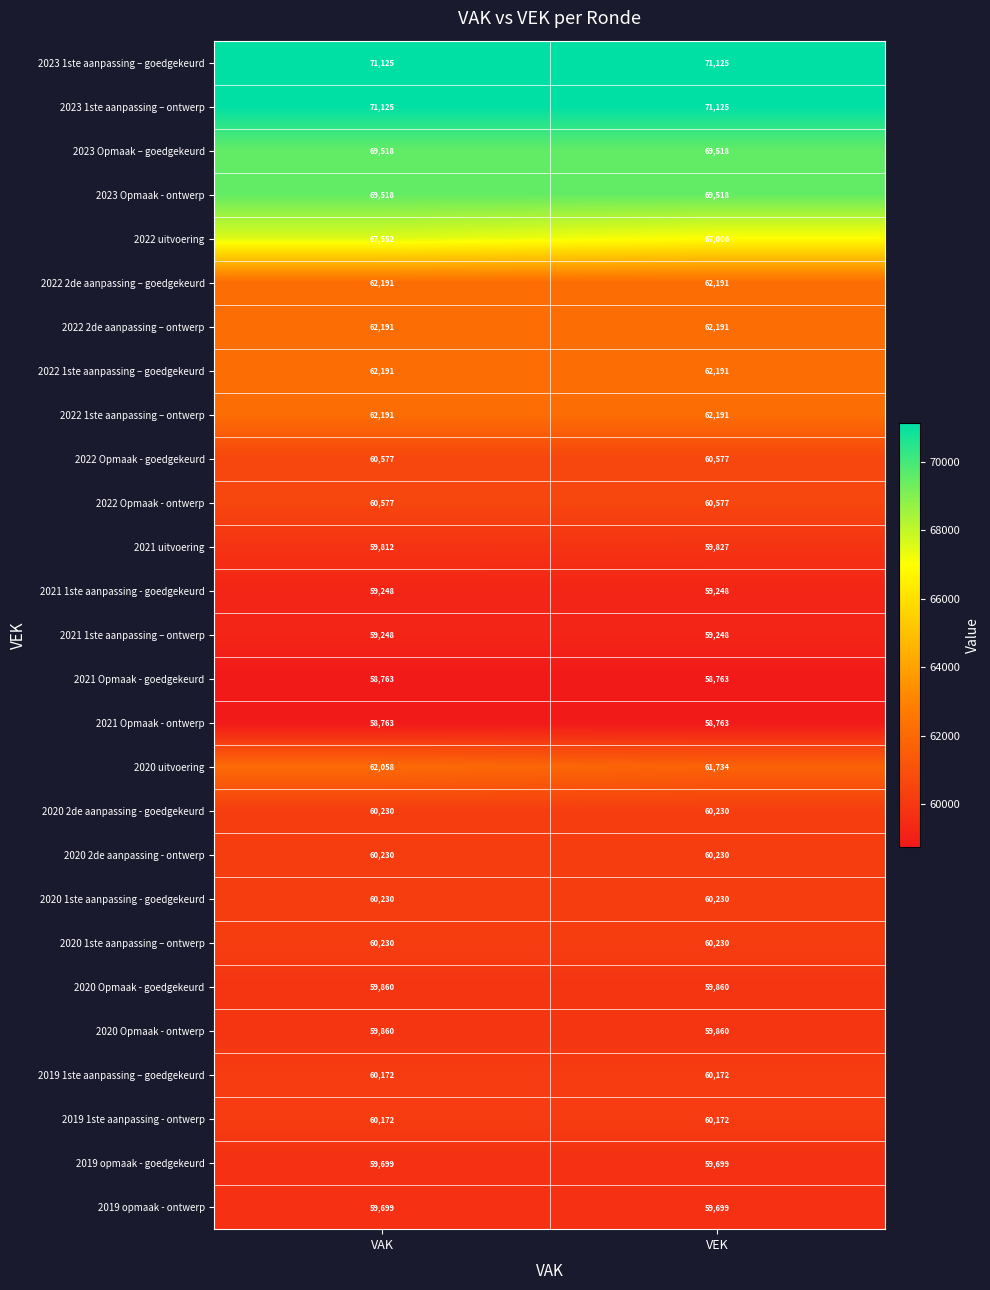

Read the 2021 Opmaak - goedgekeurd value at VEK.

58763